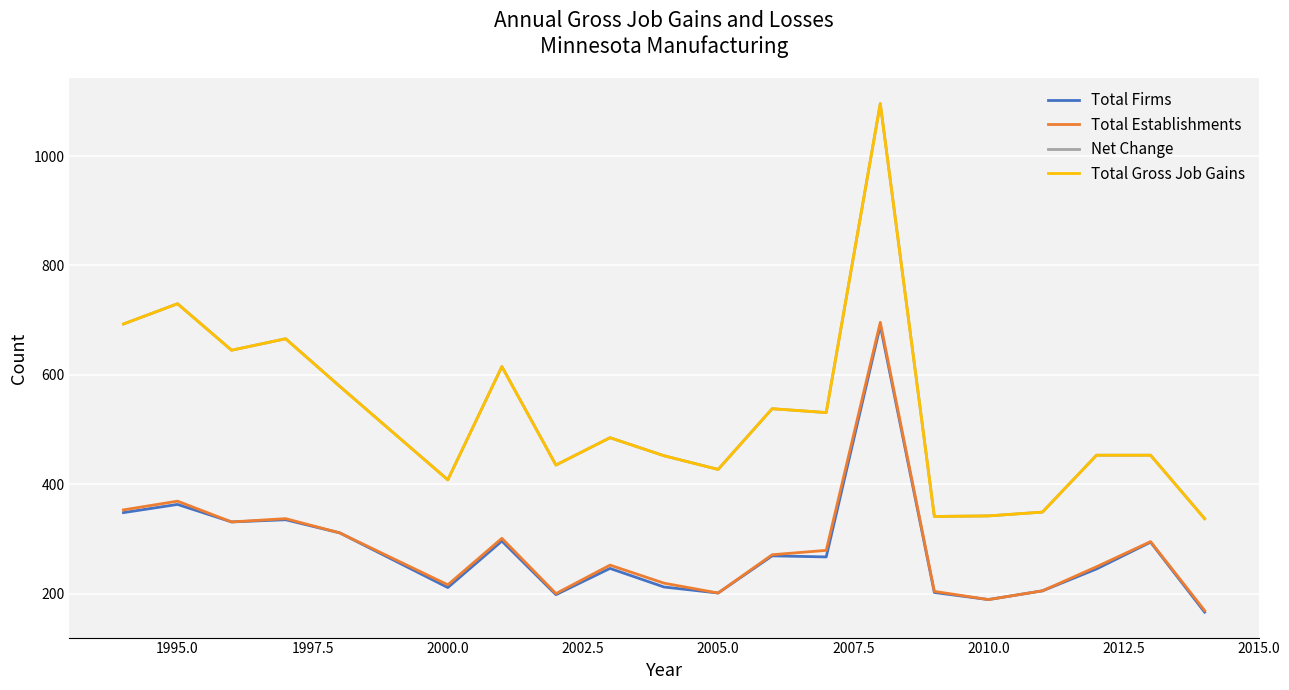

Does the chart have visible grid lines?

Yes